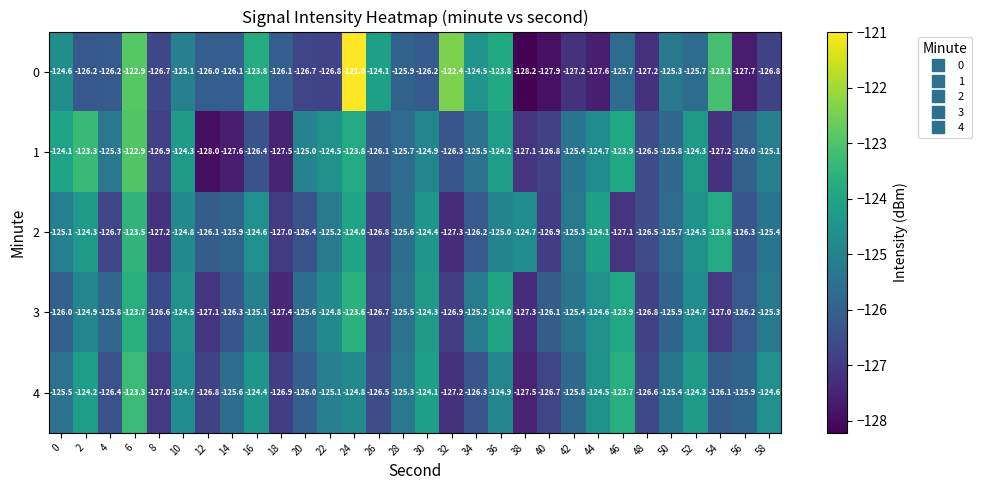

At which category is the sum across all series the highest?

6